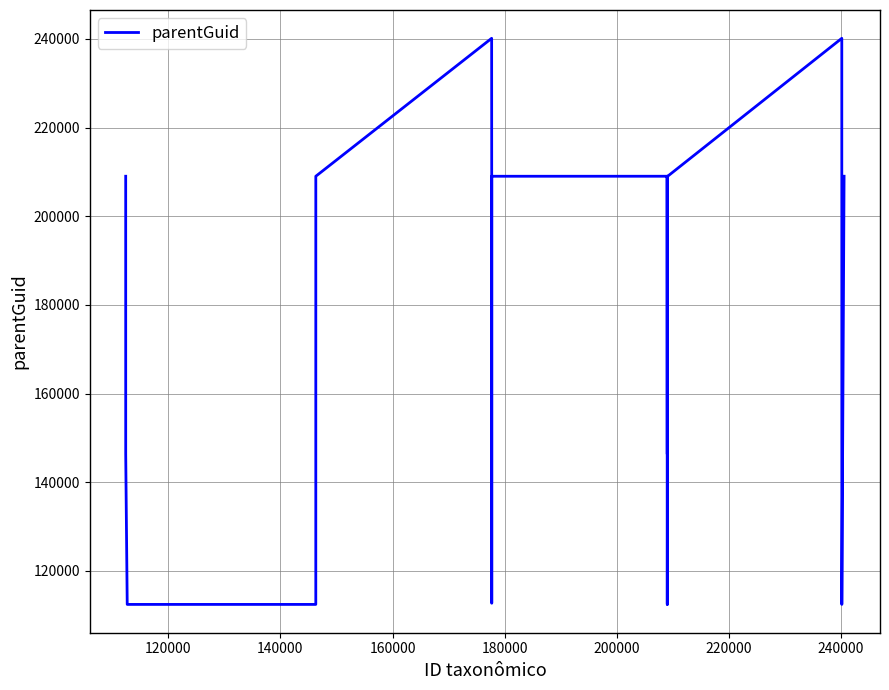

What is the greatest value displayed?

240150